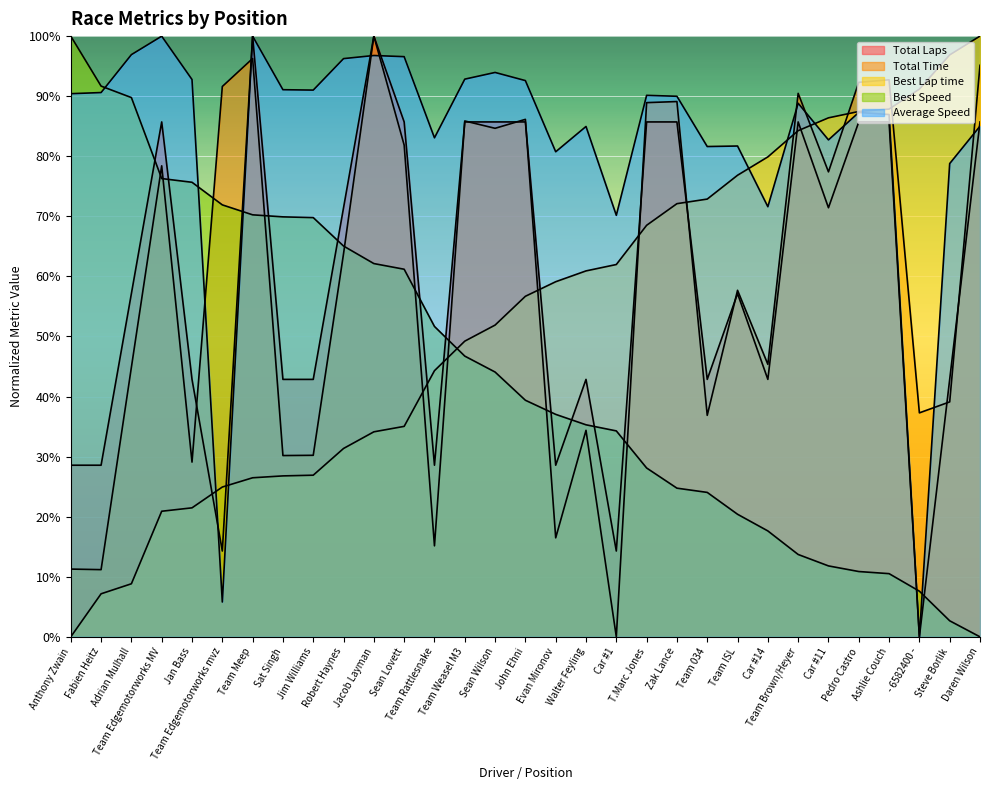

Is the value of Average Speed at Car #11 greater than the value of Best Speed at Ashlie Couch?

Yes